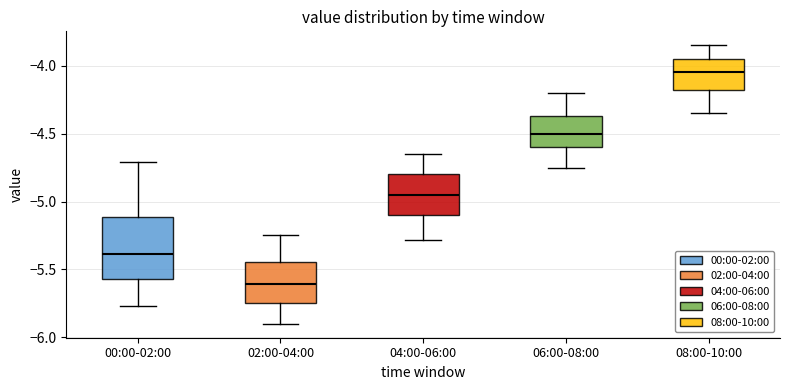

Reading left to right, transcribe this box plot: for each box, give where its median line is, the range the box spans, and where its two whiskers end, as read against the y-axis. The values are not printed on the chart, so give them approximately, as read against the axis.

00:00-02:00: median -5.40, box -5.55 to -5.10, whiskers -5.75 to -4.70
02:00-04:00: median -5.60, box -5.75 to -5.45, whiskers -5.90 to -5.25
04:00-06:00: median -4.95, box -5.10 to -4.80, whiskers -5.30 to -4.65
06:00-08:00: median -4.50, box -4.60 to -4.35, whiskers -4.75 to -4.20
08:00-10:00: median -4.05, box -4.20 to -3.95, whiskers -4.35 to -3.85